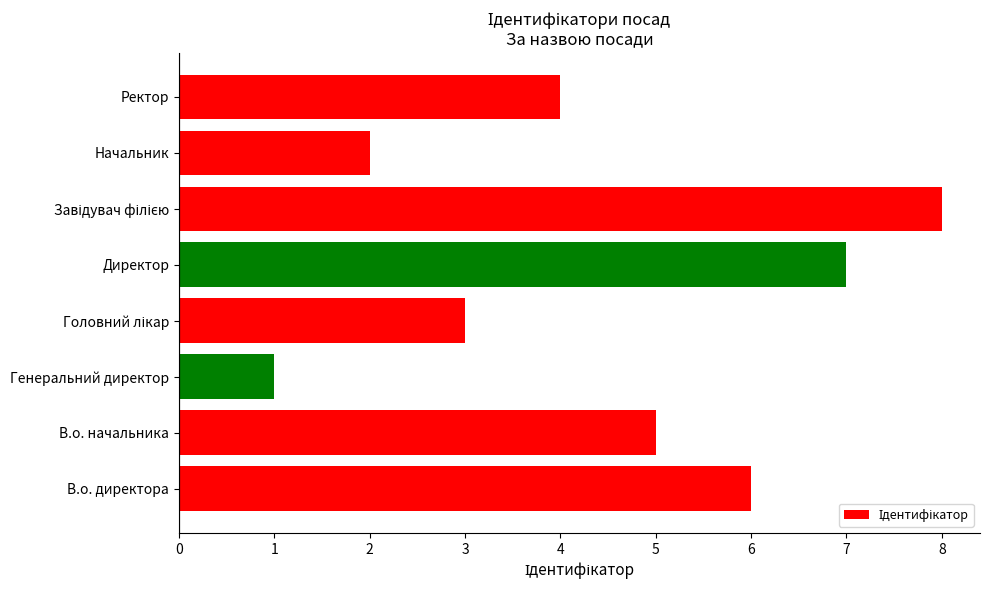

Are the bars horizontal?

Yes